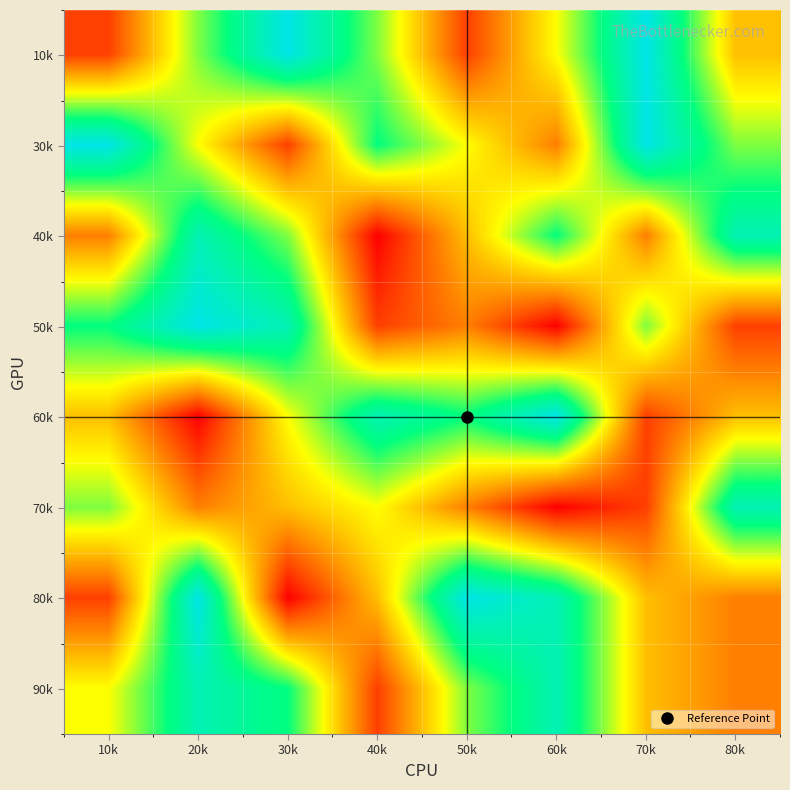

How many distinct data groups are displayed?

8